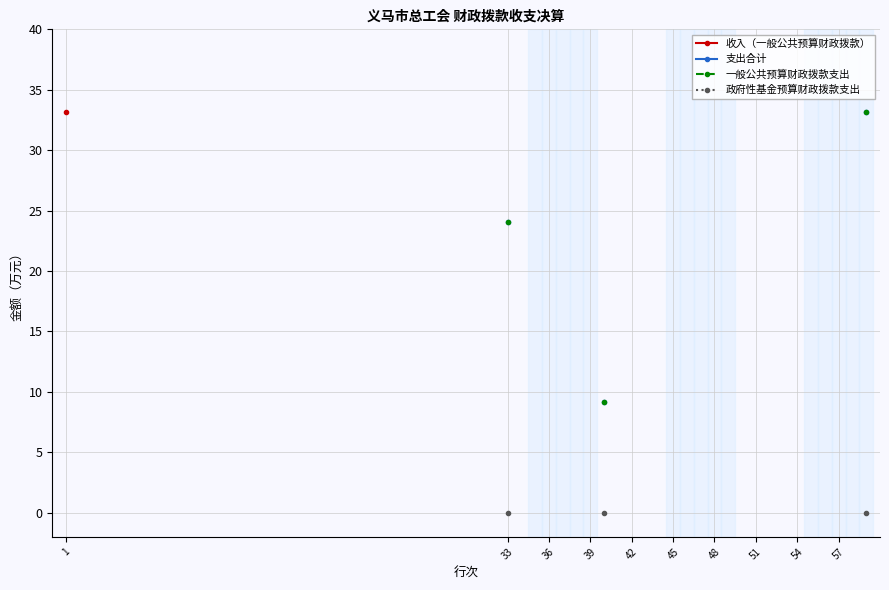

Rank the series by their average value, from highest to lowest.

收入（一般公共预算财政拨款）, 支出合计, 一般公共预算财政拨款支出, 政府性基金预算财政拨款支出